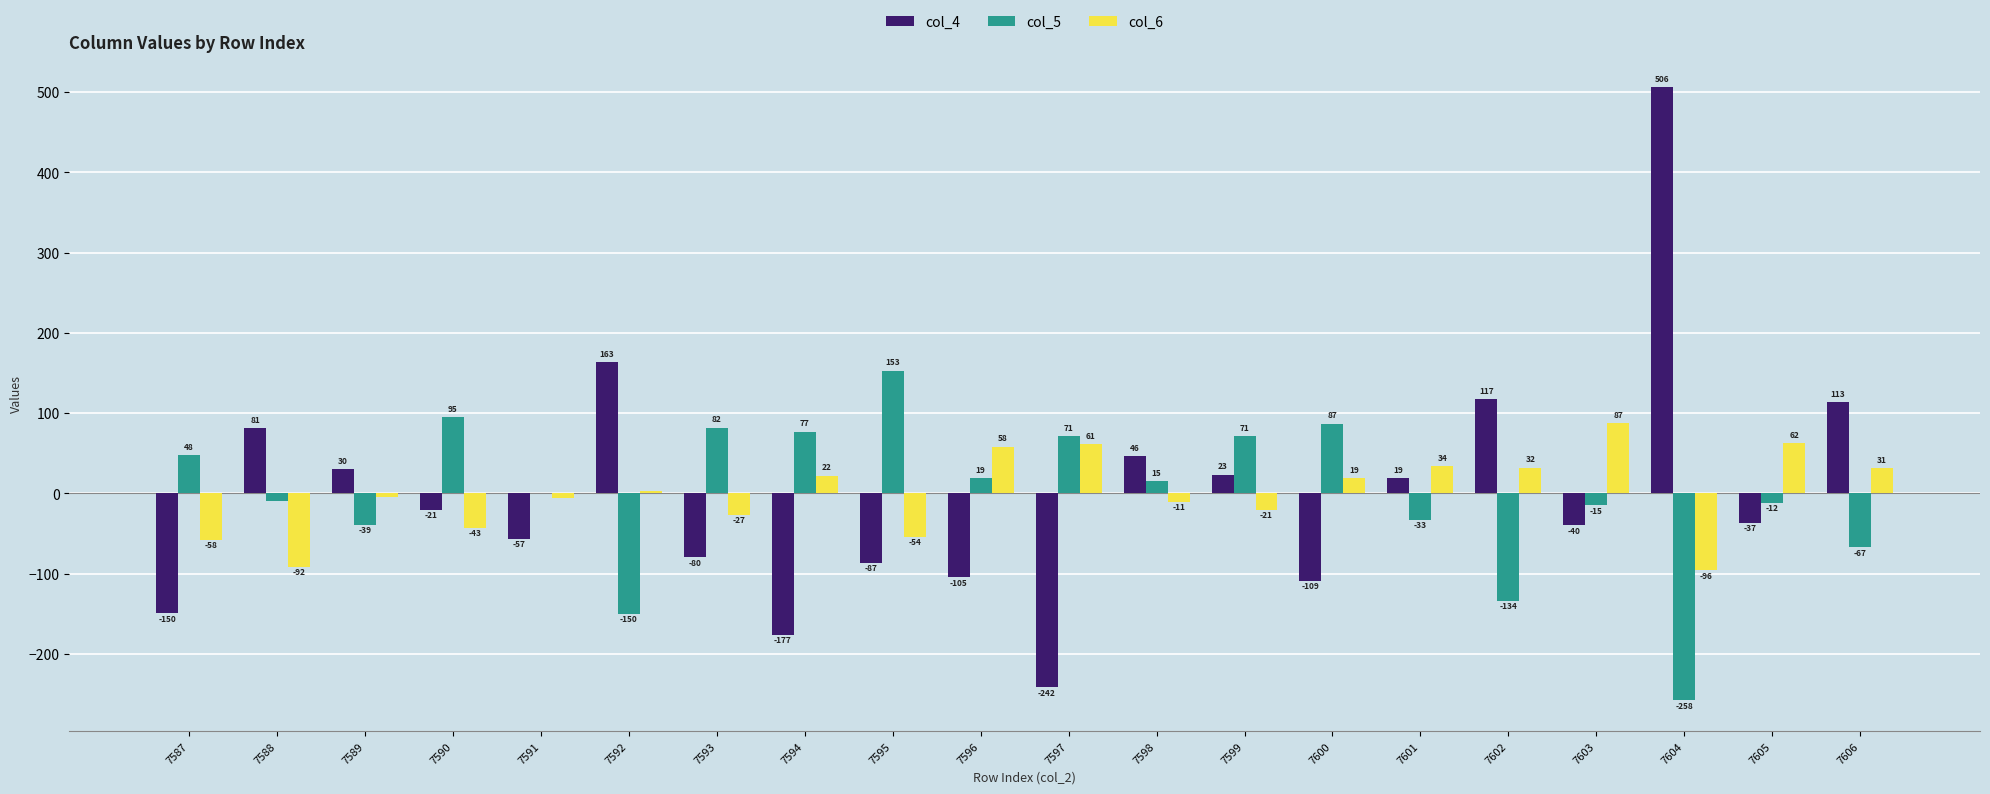

The value of col_4 at 7601 is 19.4. True or false?

True